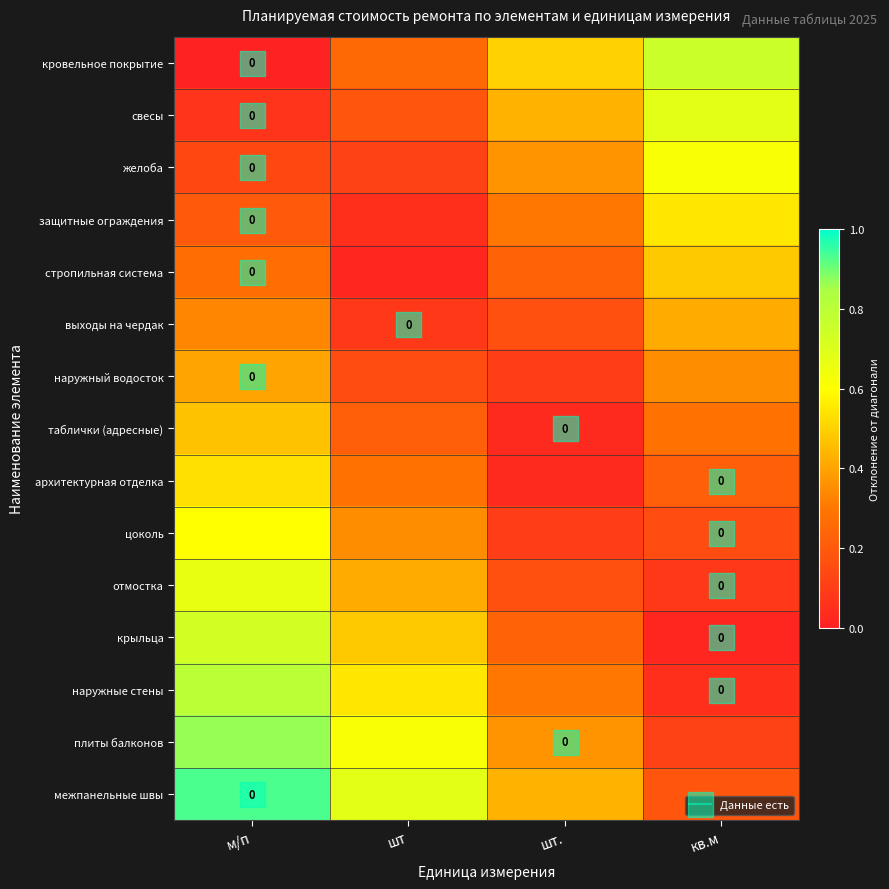

Which series changed the most between шт and кв.м?

кровельное покрытие